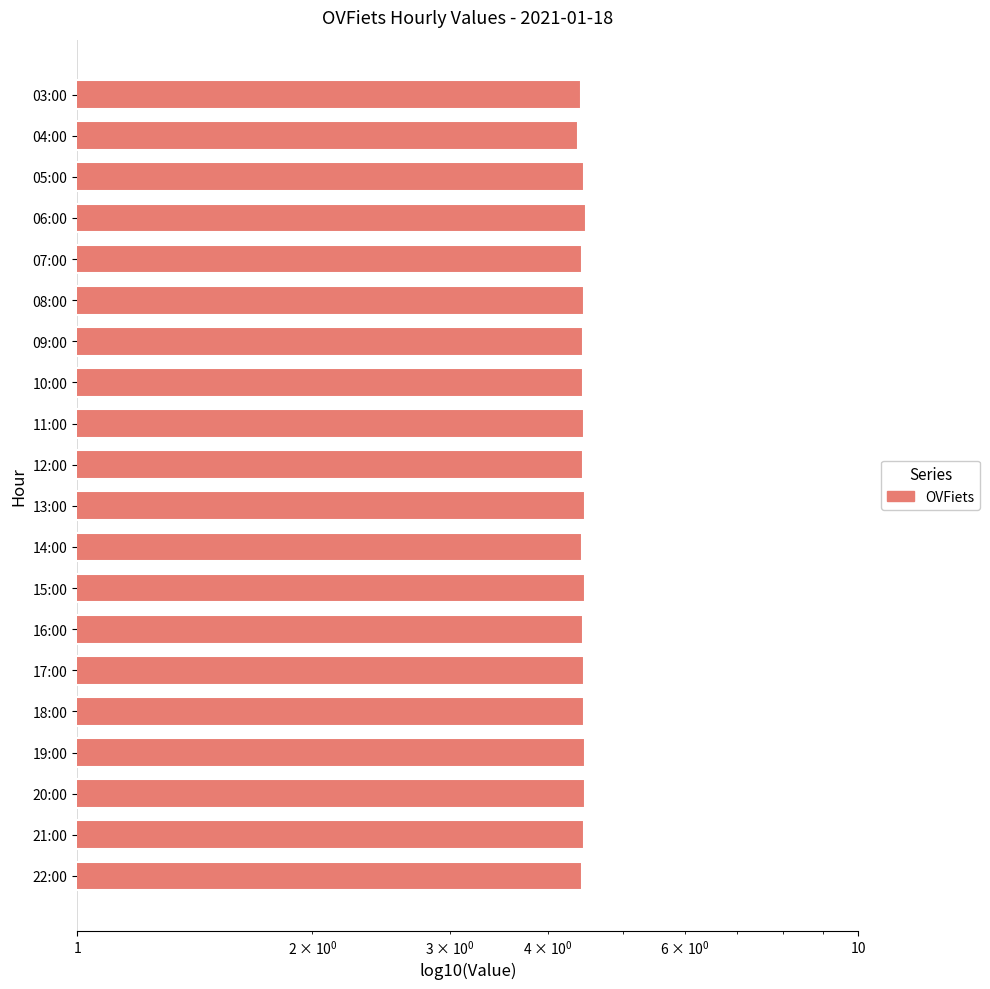

What is the difference between the maximum and minimum values?

0.1